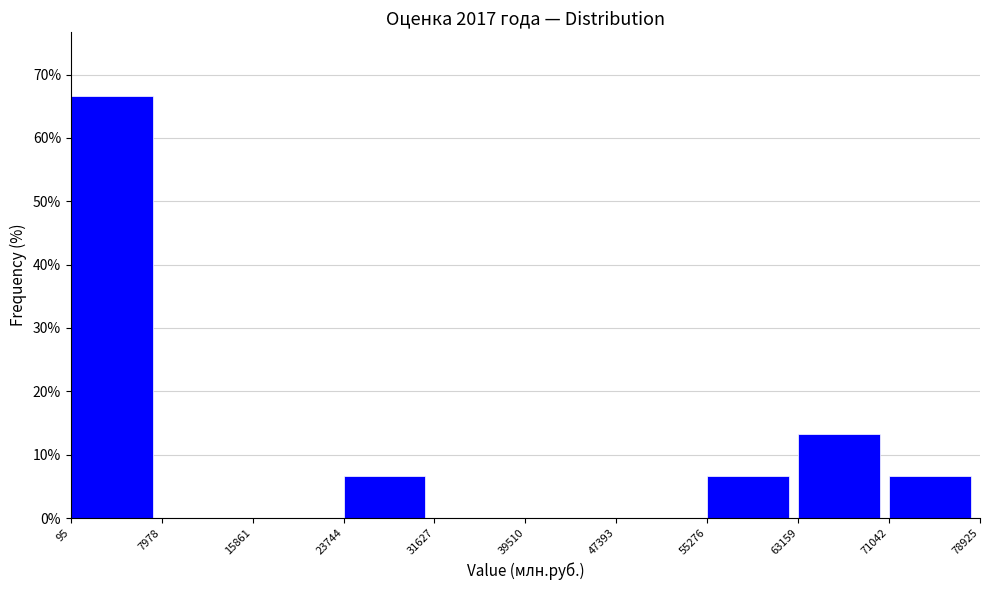

Over which range of the x-axis is the bar tallest?

95 to 7978